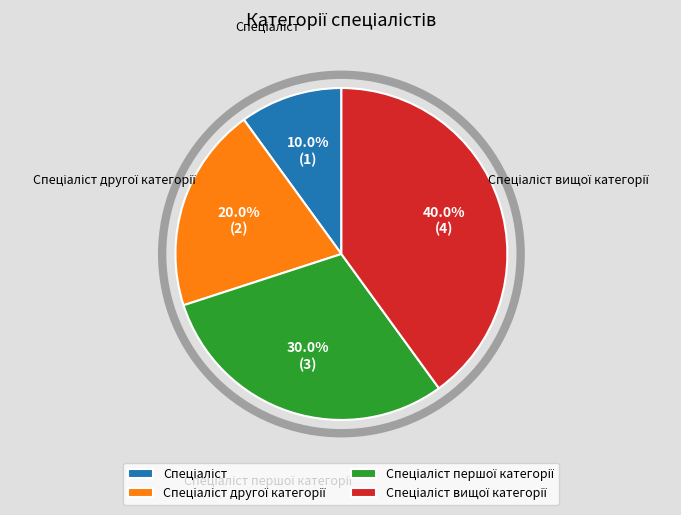

Does any single category account for the majority?

No